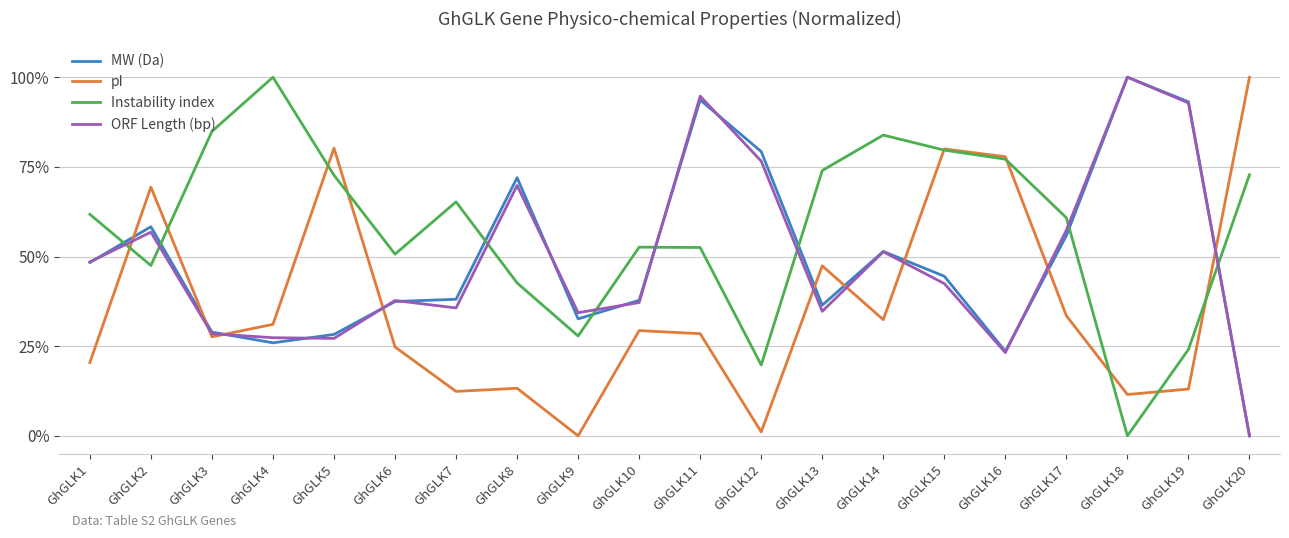

Where does the Instability index series first go above 61?

GhGLK1